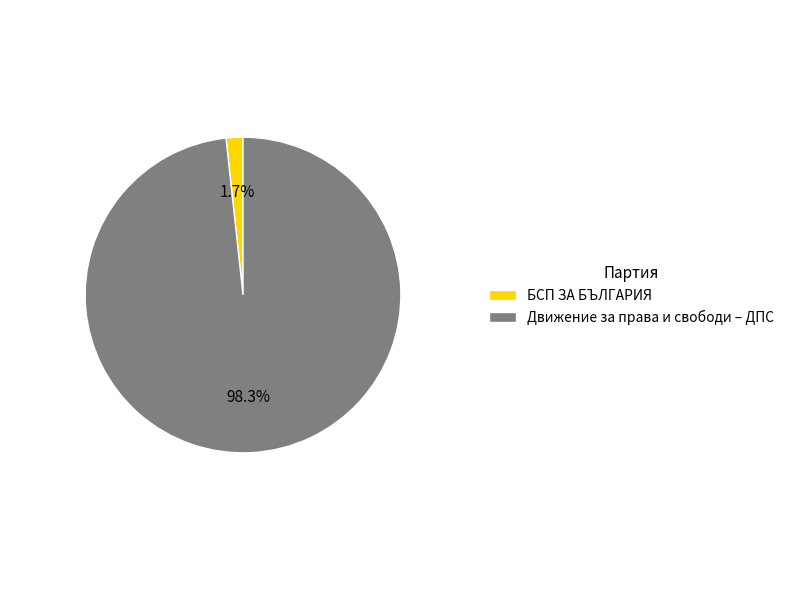

To the nearest percent, what percentage of the pie is Движение за права и свободи – ДПС?

98%